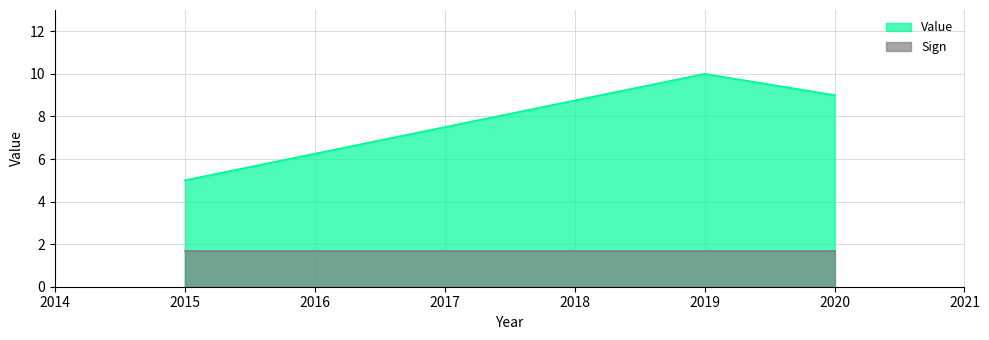

Count the values in the range 5 to 10.

3